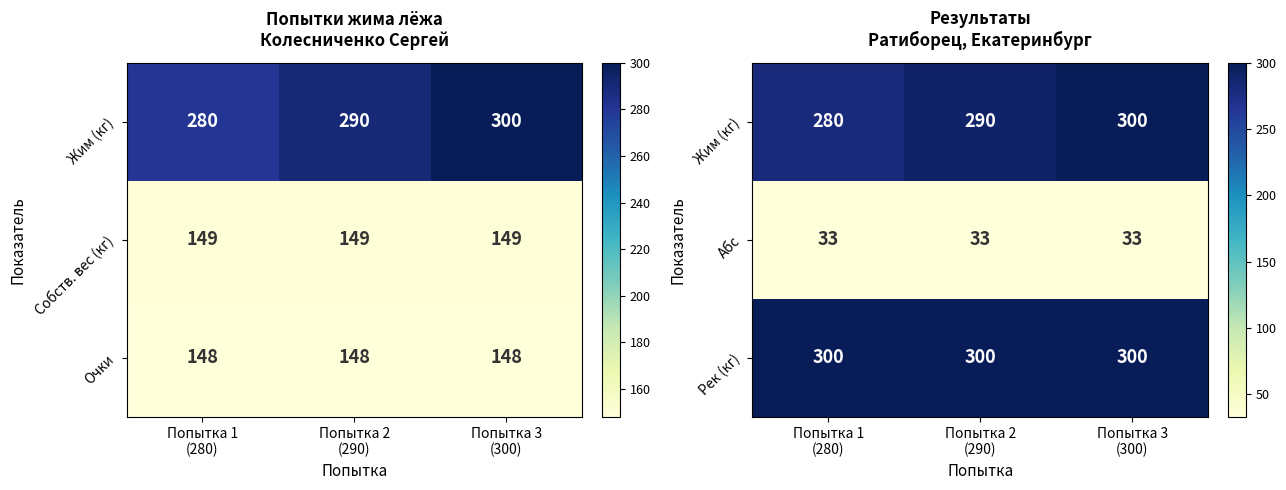

What is the minimum value for Абс?

33